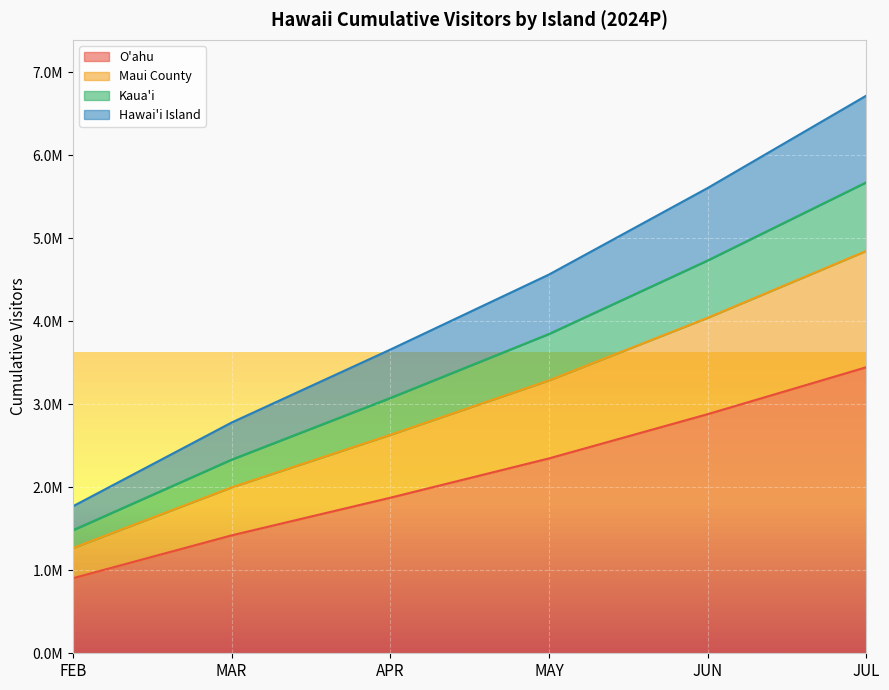

What is the sum of all Hawai'i Island values?

25096659.6